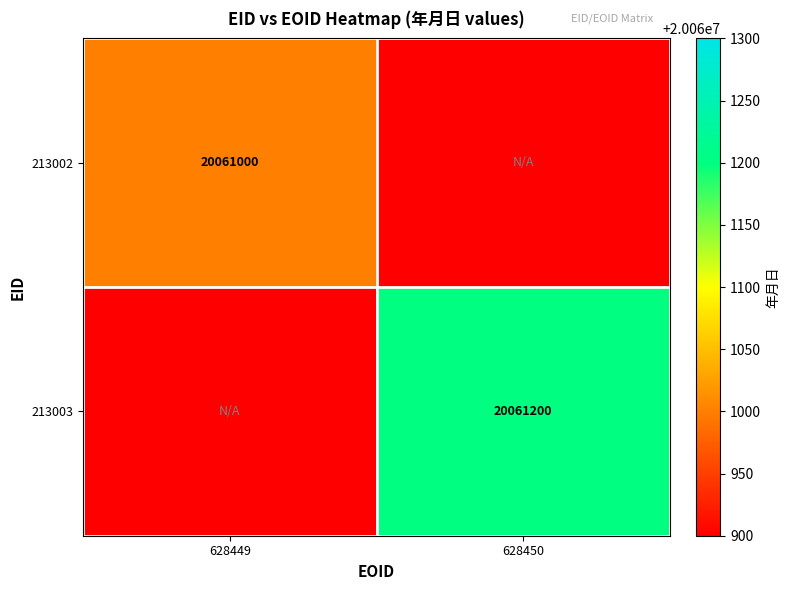

List the labels in order of 213002 value, smallest first.

628450, 628449